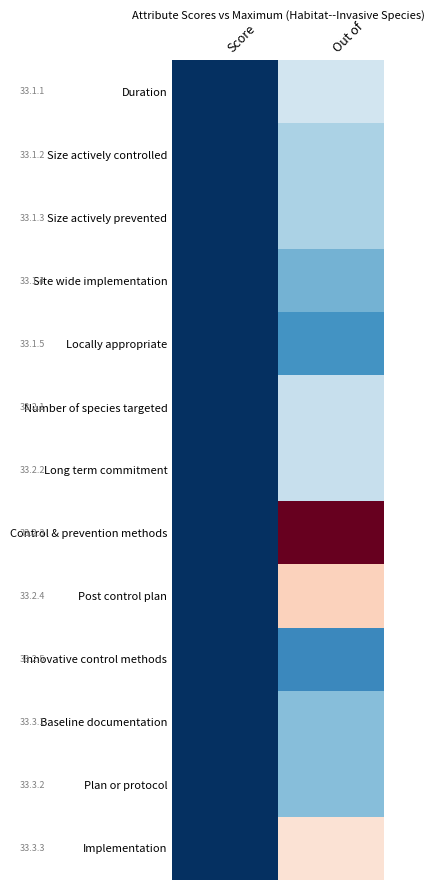

Rank the series at Score from highest to lowest value.

Duration, Size actively controlled, Size actively prevented, Site wide implementation, Locally appropriate, Number of species targeted, Long term commitment, Control & prevention methods, Post control plan, Innovative control methods, Baseline documentation, Plan or protocol, Implementation